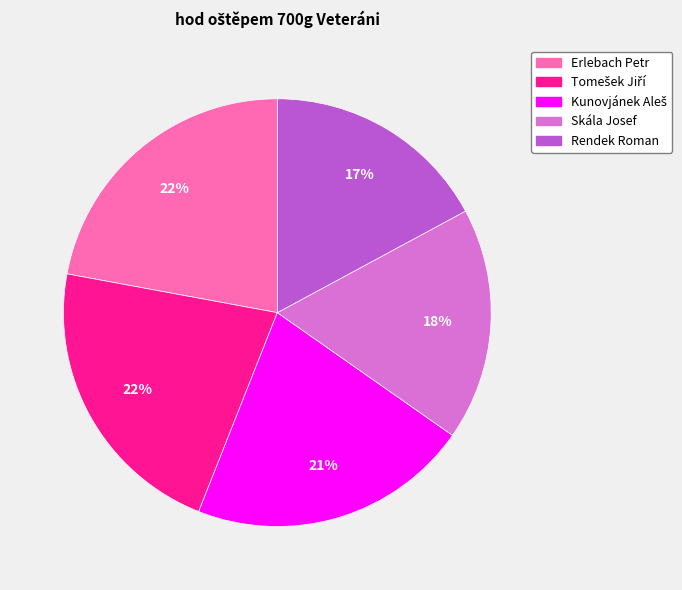

Is there any slice that represents more than half of the pie?

No